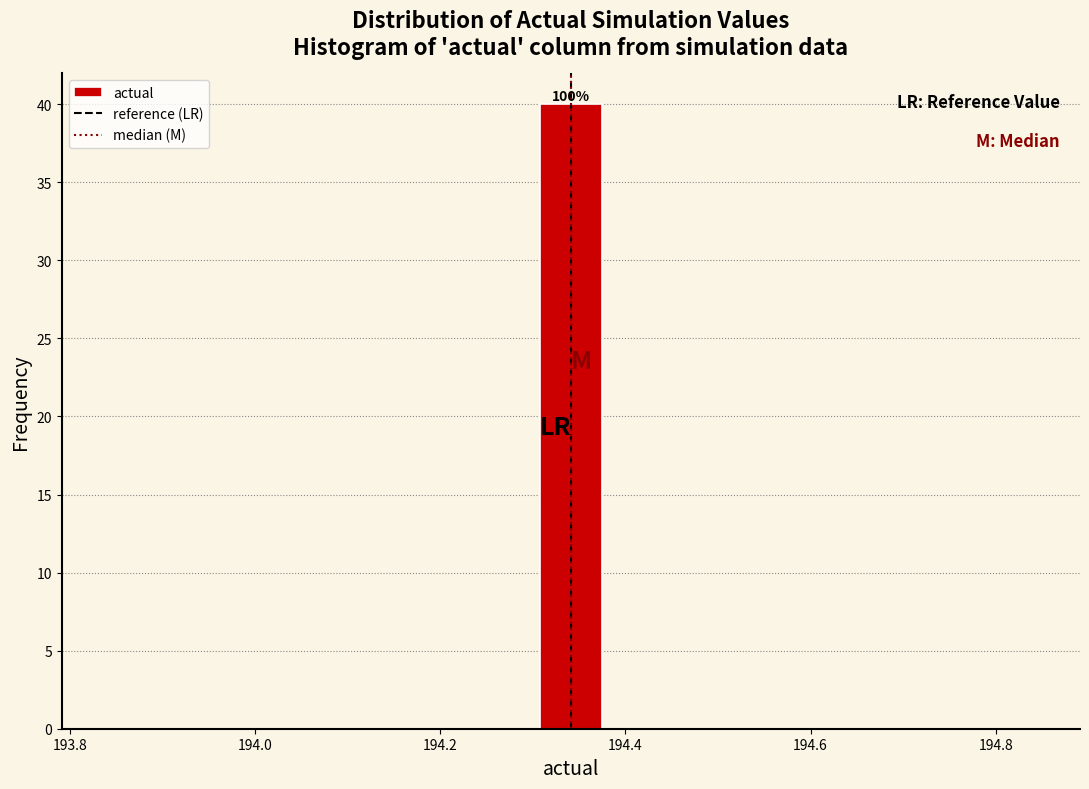

Around what value on the x-axis is the tallest bar? Give the approximate position of its centre, as read against the axis.

194.34